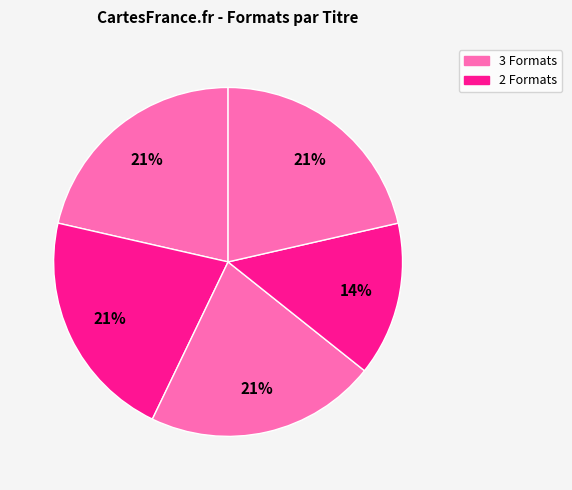

To the nearest percent, what is the average slice percentage?

20%